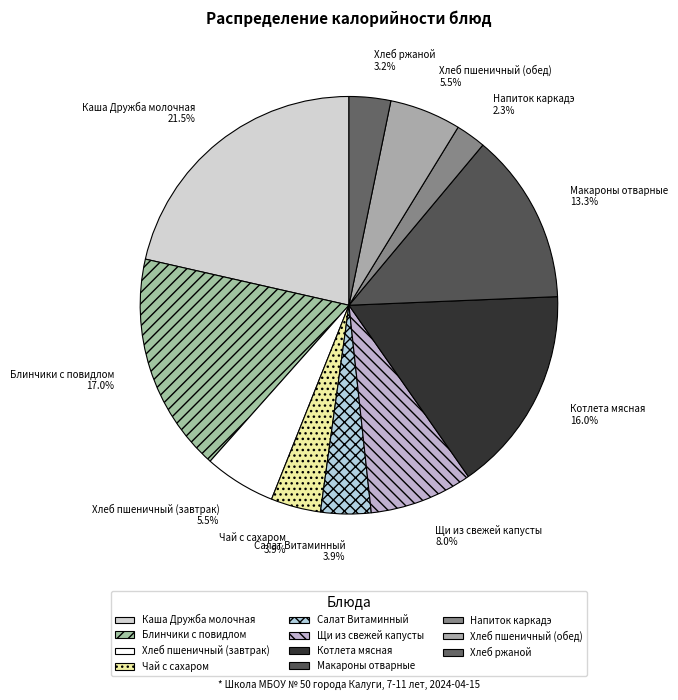

How many segments does this pie chart have?

11